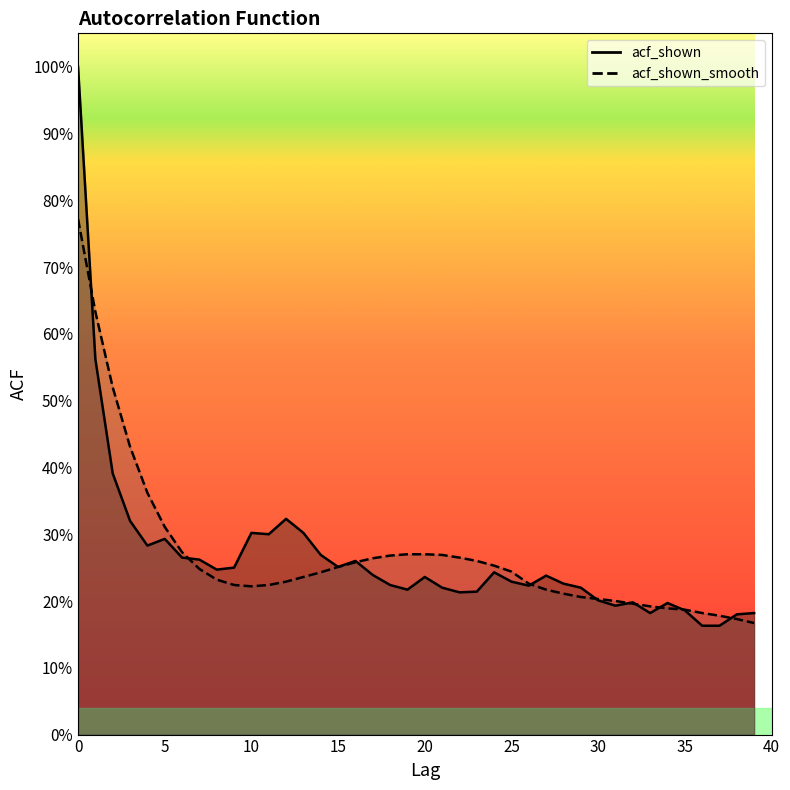

What is the smallest value displayed?

0.2